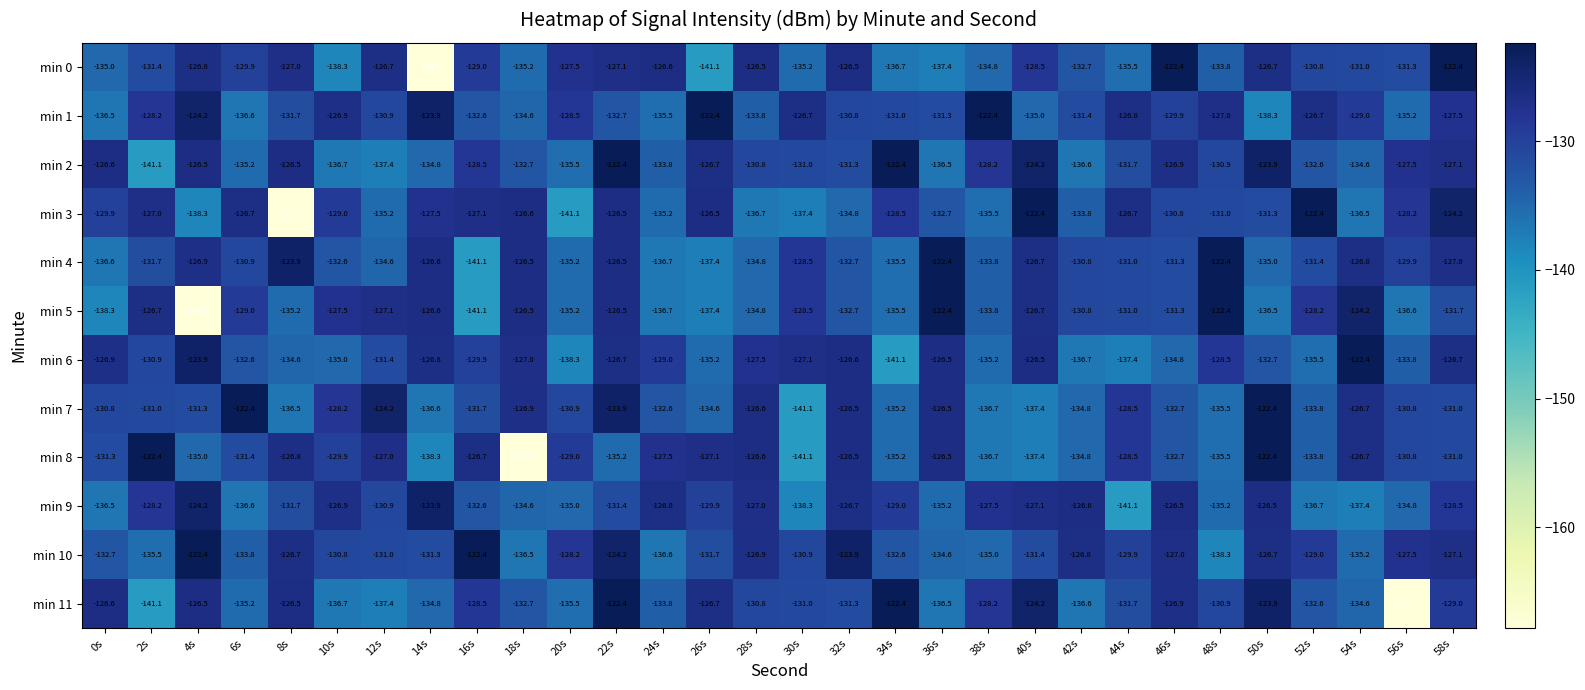

Is it true that min 5 equals -122.4 at 48s?

True